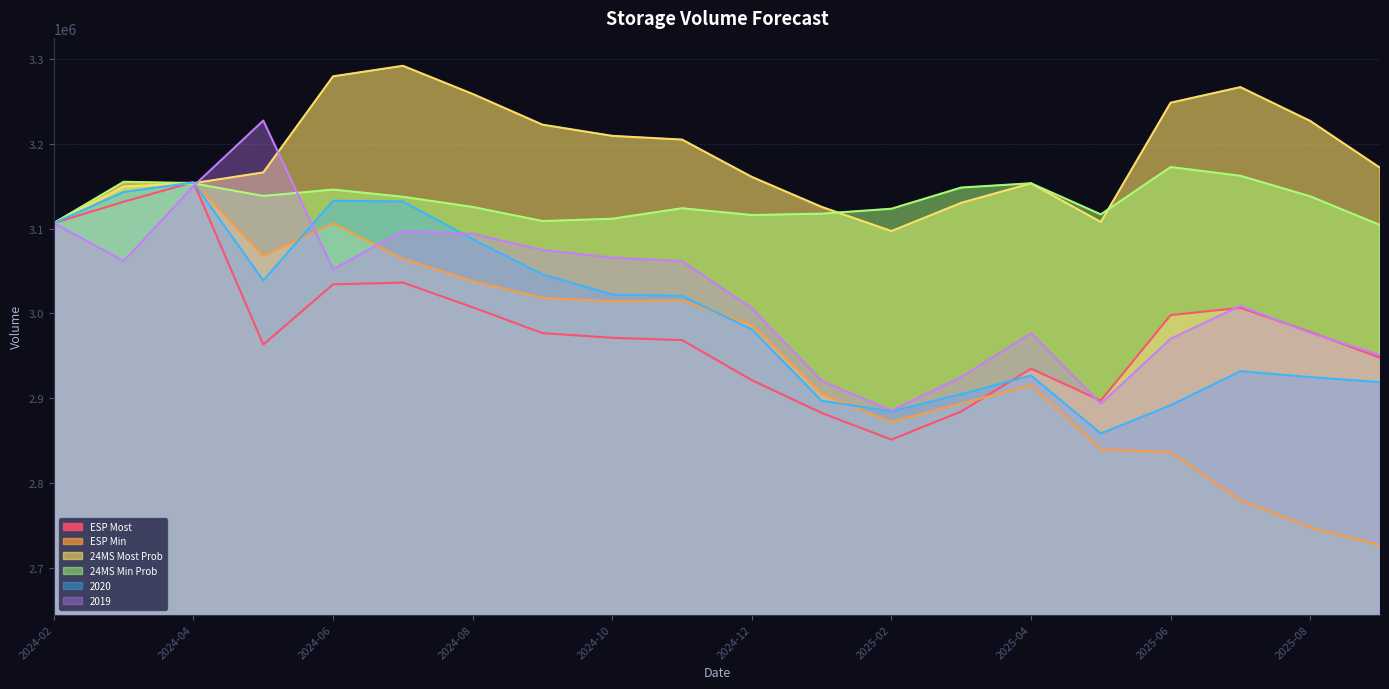

Which series changed the most between 2025-04-01 and 2025-05-01?

2019